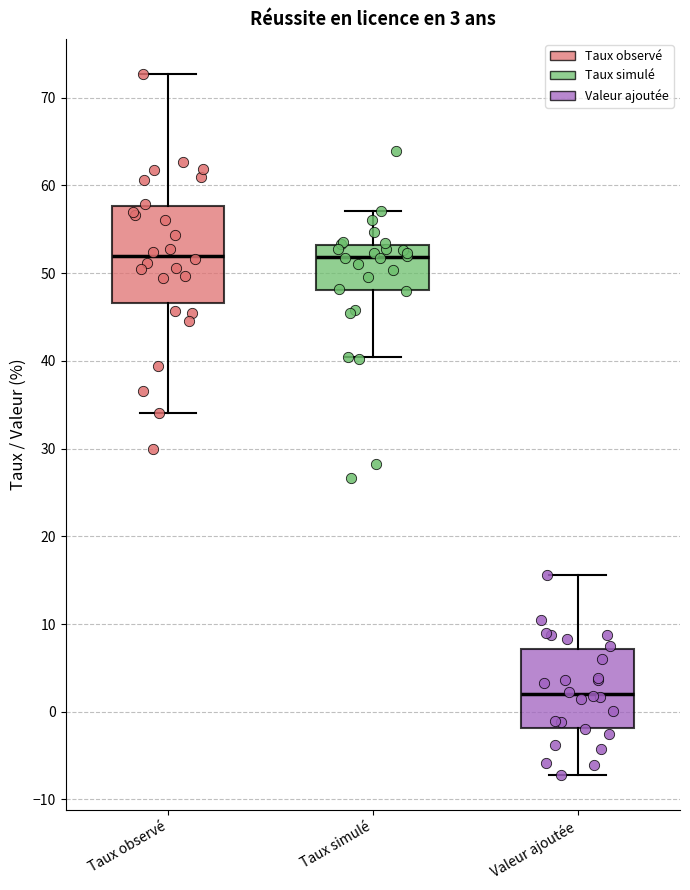

Comparing the boxes themselves (not the whiskers), which one is the tallest?

Taux observé